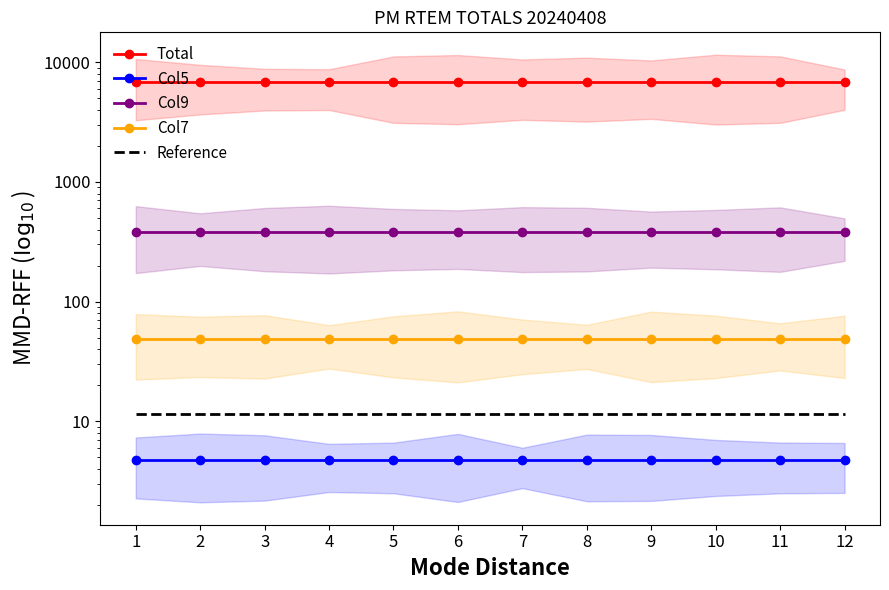

Rank the series at 10 from lowest to highest value.

Col5, Reference, Col7, Col9, Total